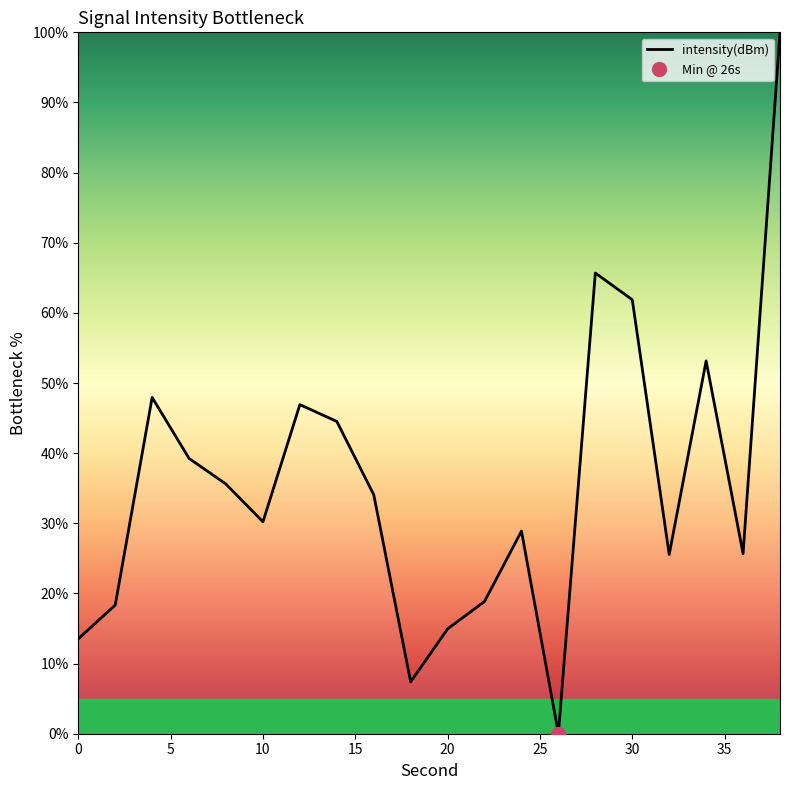

The intensity(dBm) series shows 30.2 at 10. True or false?

True